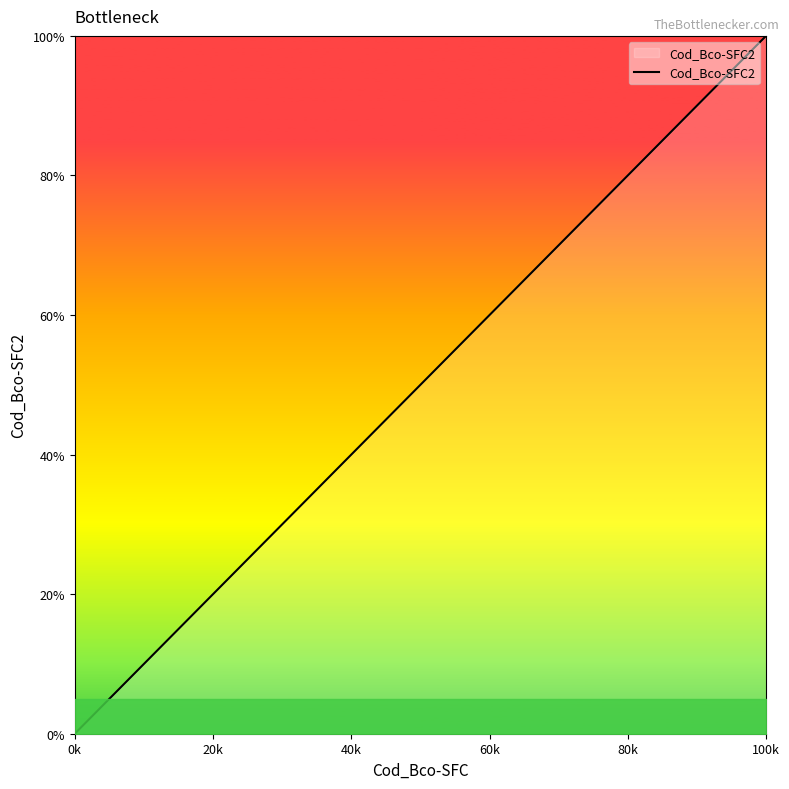

What is the maximum value shown in the chart?

100.0